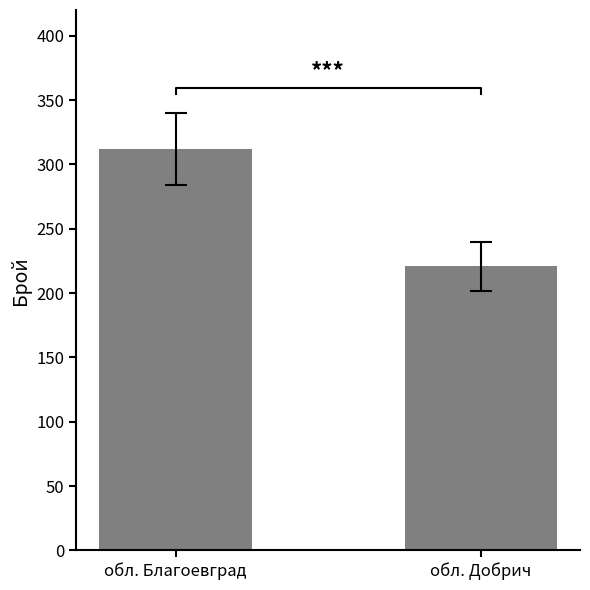

Count the values in the range 221 to 312.

2